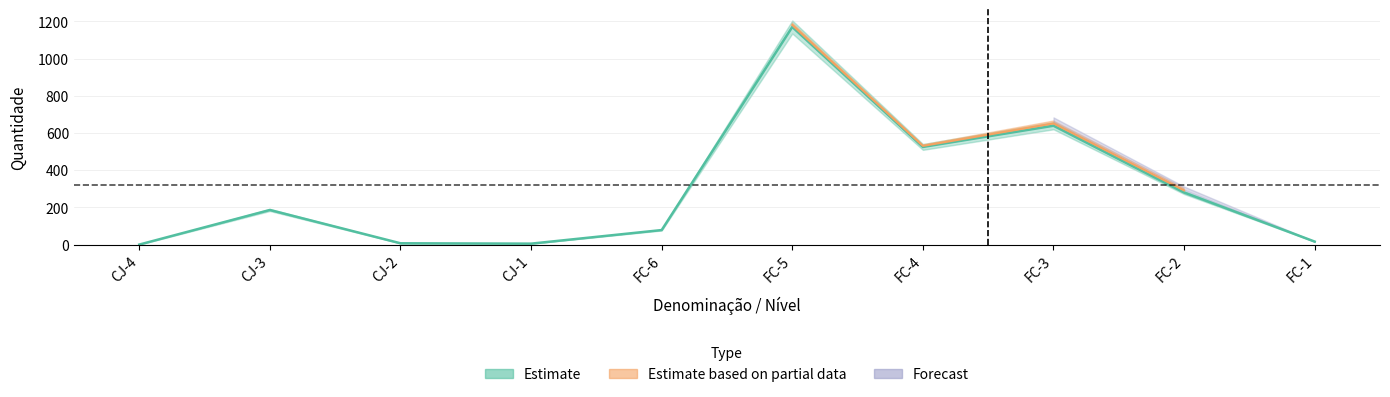

At which label does TOTAL first exceed 187?

FC-5